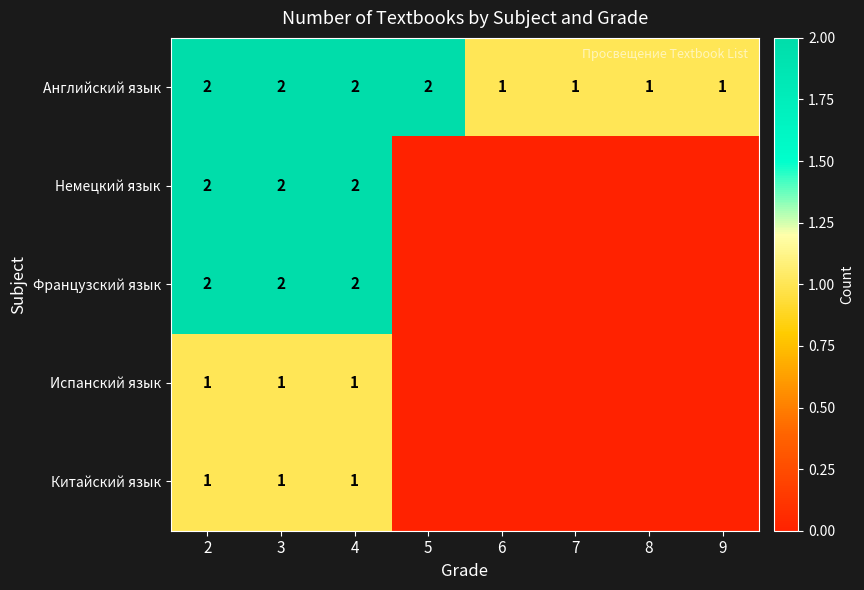

How many values in the Английский язык series are below 2?

4